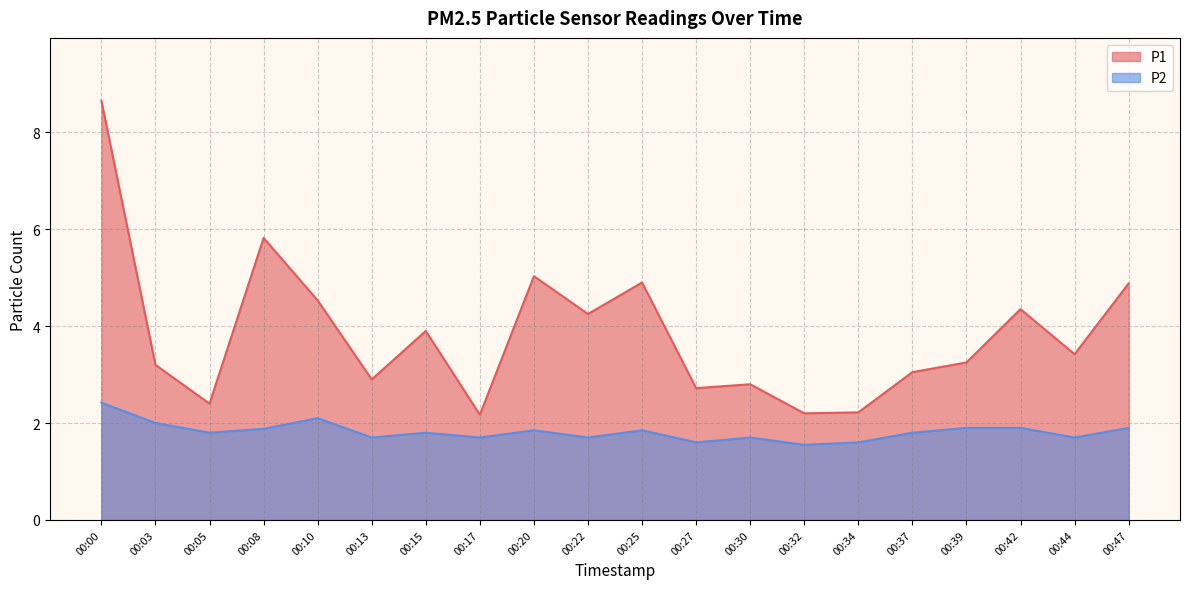

What is the value of the P1 point at the 12th from the left?

2.7